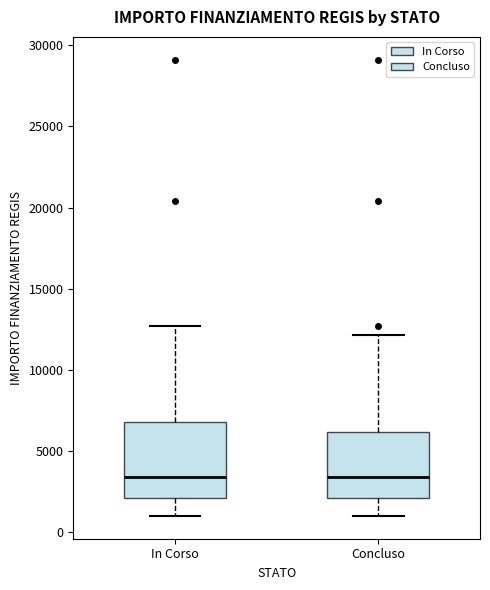

Reading left to right, read every box against the y-axis: the position of its median line, the range the box covers, and the ends of its whiskers. The values are not printed on the chart, so give them approximately, as read against the axis.

In Corso: median 3500, box 2000 to 7000, whiskers 1000 to 12500
Concluso: median 3500, box 2000 to 6000, whiskers 1000 to 12000